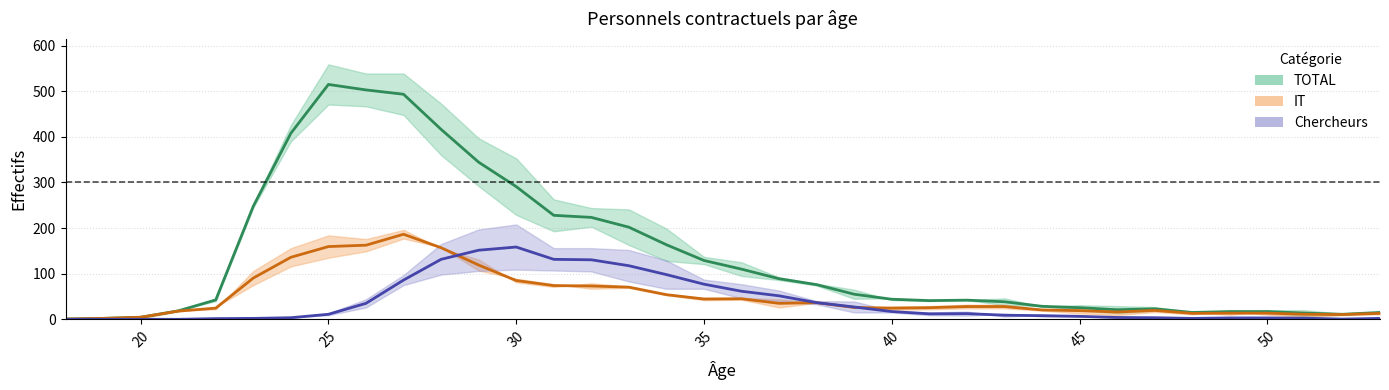

True or false: TOTAL (centre) and Chercheurs (centre) intersect in this chart.

False